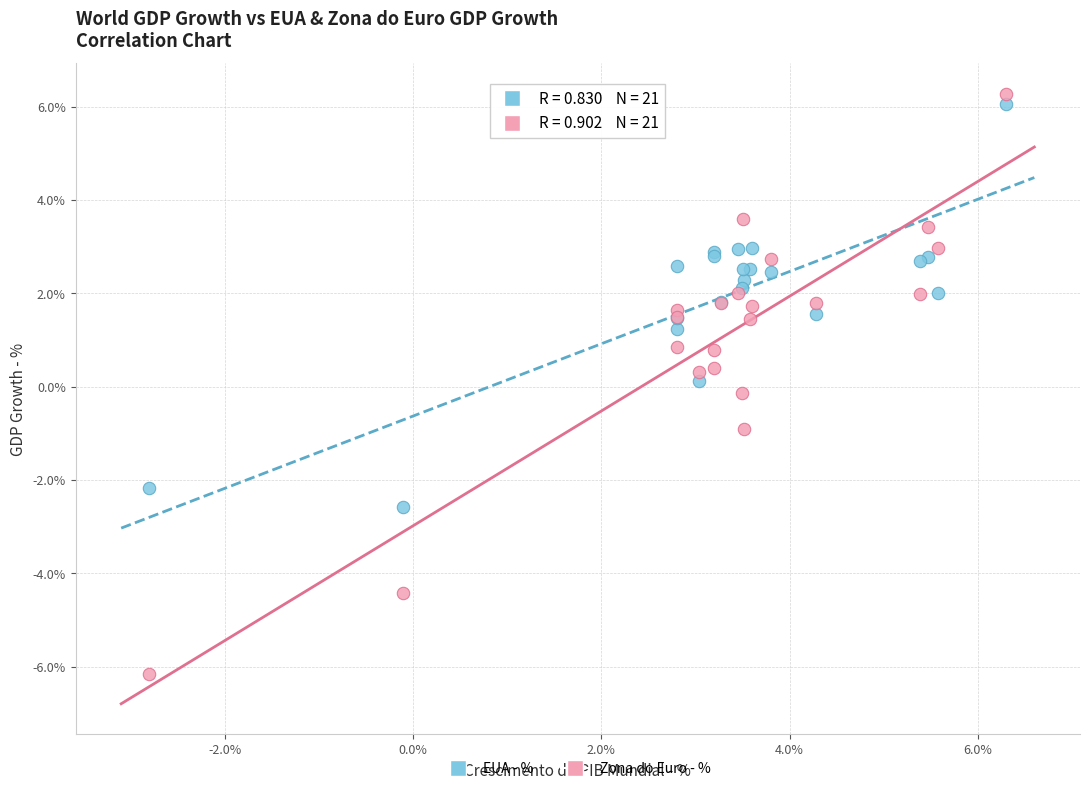

What are all the series names shown in the legend?

EUA - %, Zona do Euro - %